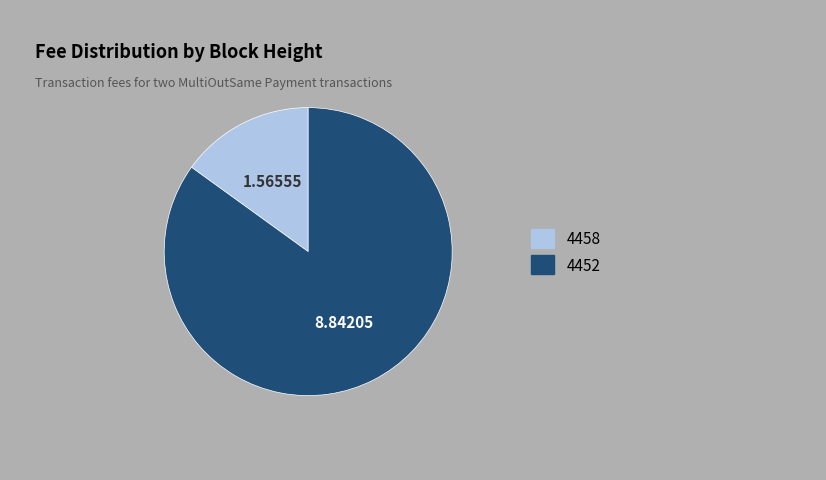

Count the number of slices in the pie.

2